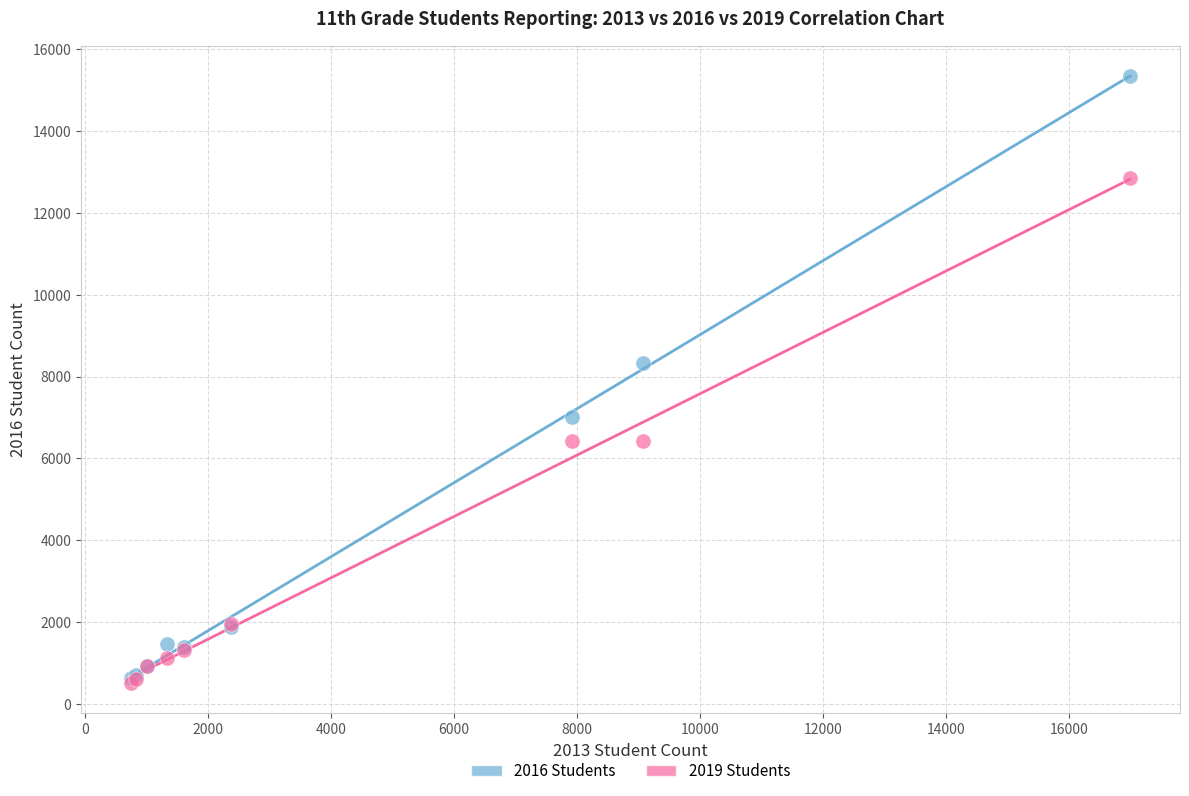

What are all the series names shown in the legend?

2016 Students, 2019 Students